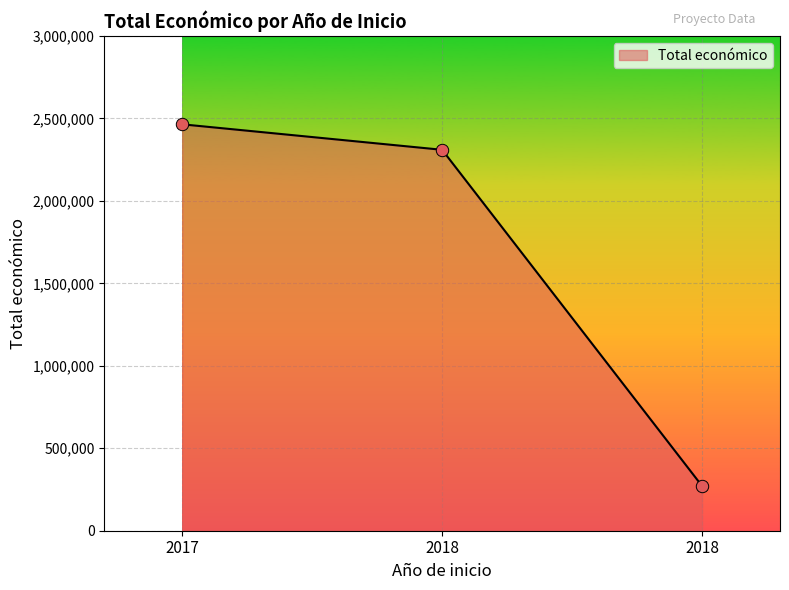

What is the ratio of the value at 2017 to the value at 2018?

9.1